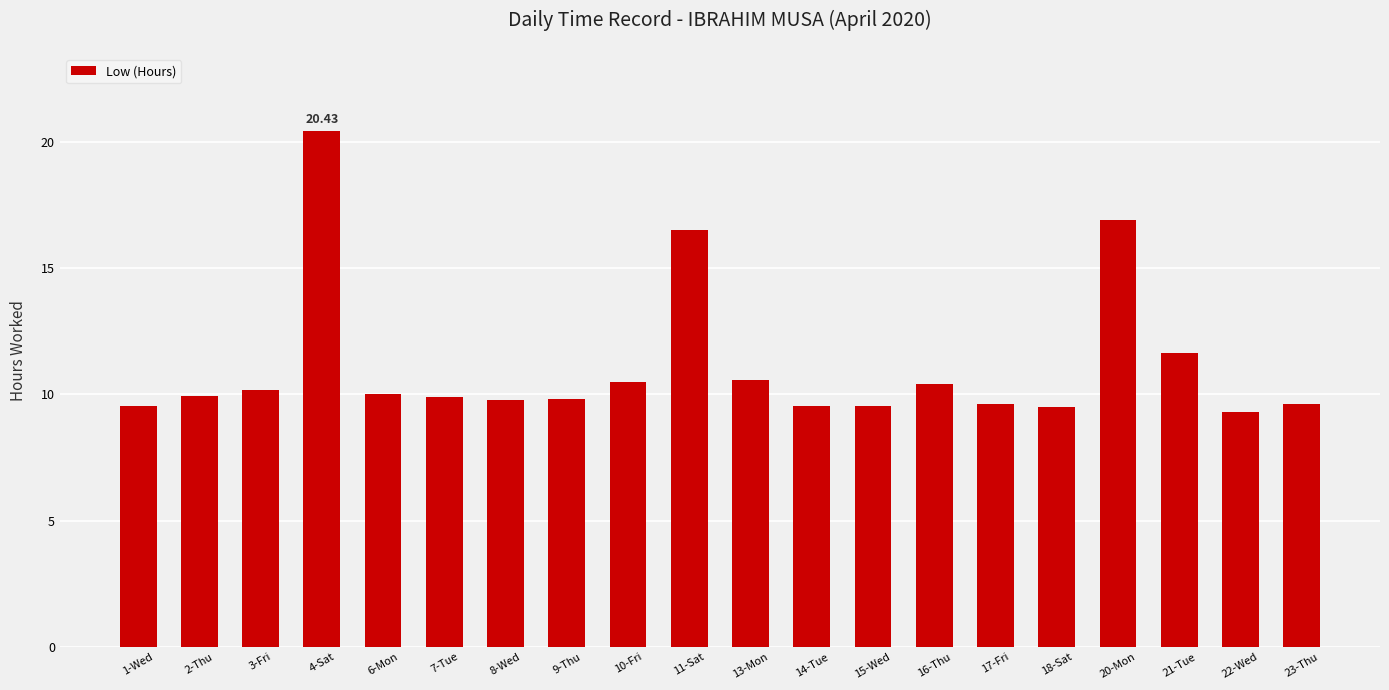

What is the sum of all values?

223.3